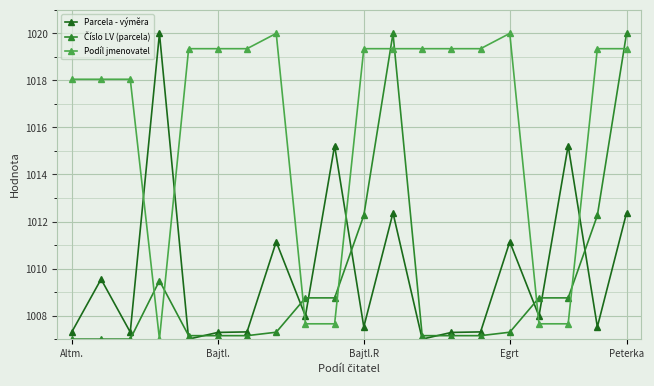

At how many categories does at least one series exceed 1016?

16